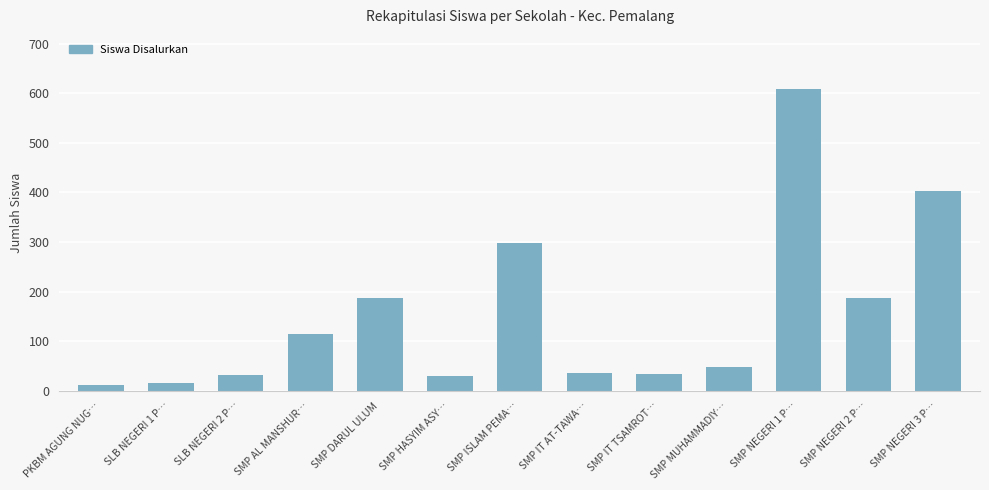

The value at SMP DARUL ULUM is 187. True or false?

True